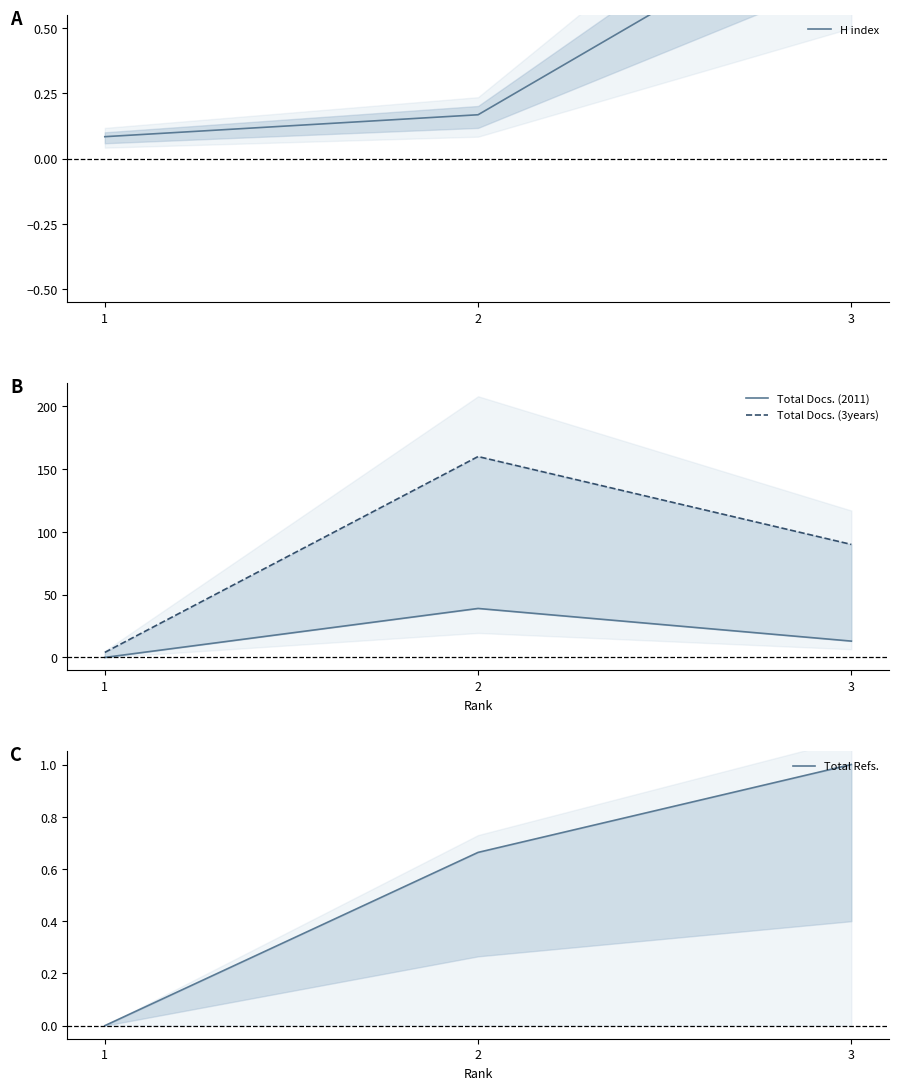

At which label does H index reach its minimum?

1